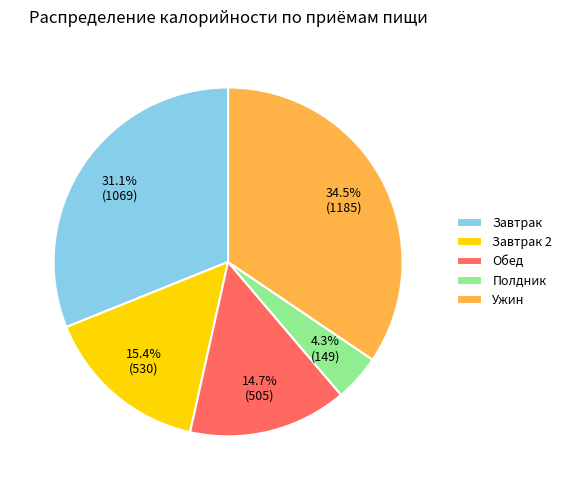

What is the total percentage of Полдник and Обед?

19.0%